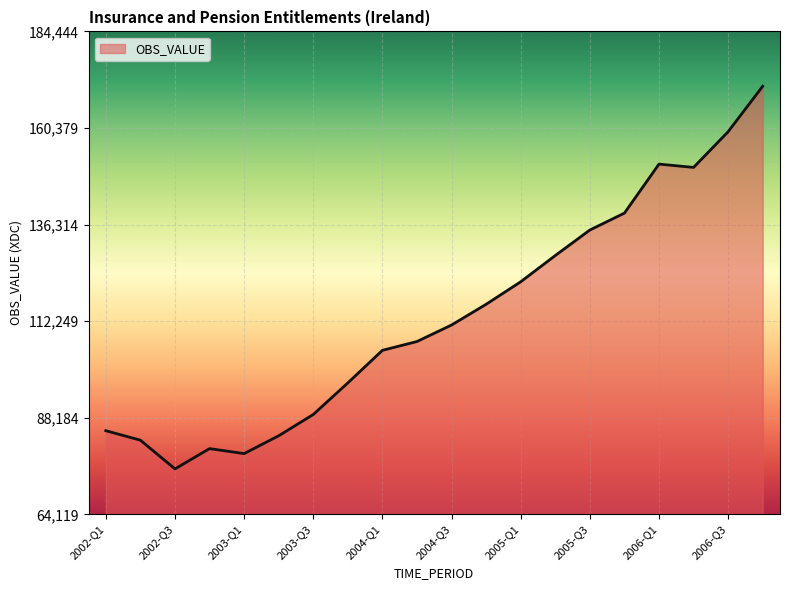

What is the smallest value displayed?

75435